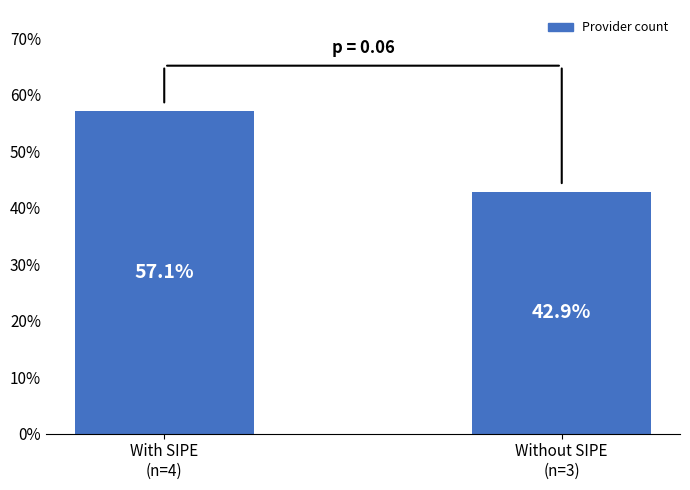

True or false: the data shows 82.4 at With SIPE
(n=4).

False